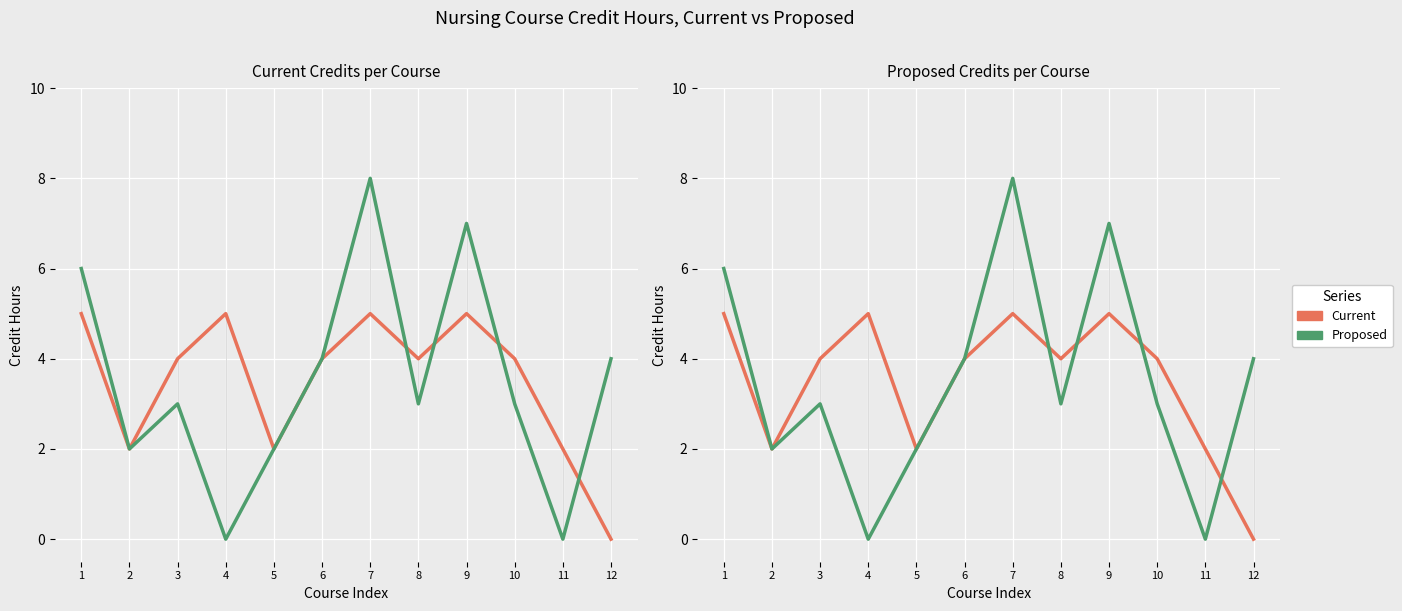

Which category has the lowest value in the Proposed series?

4